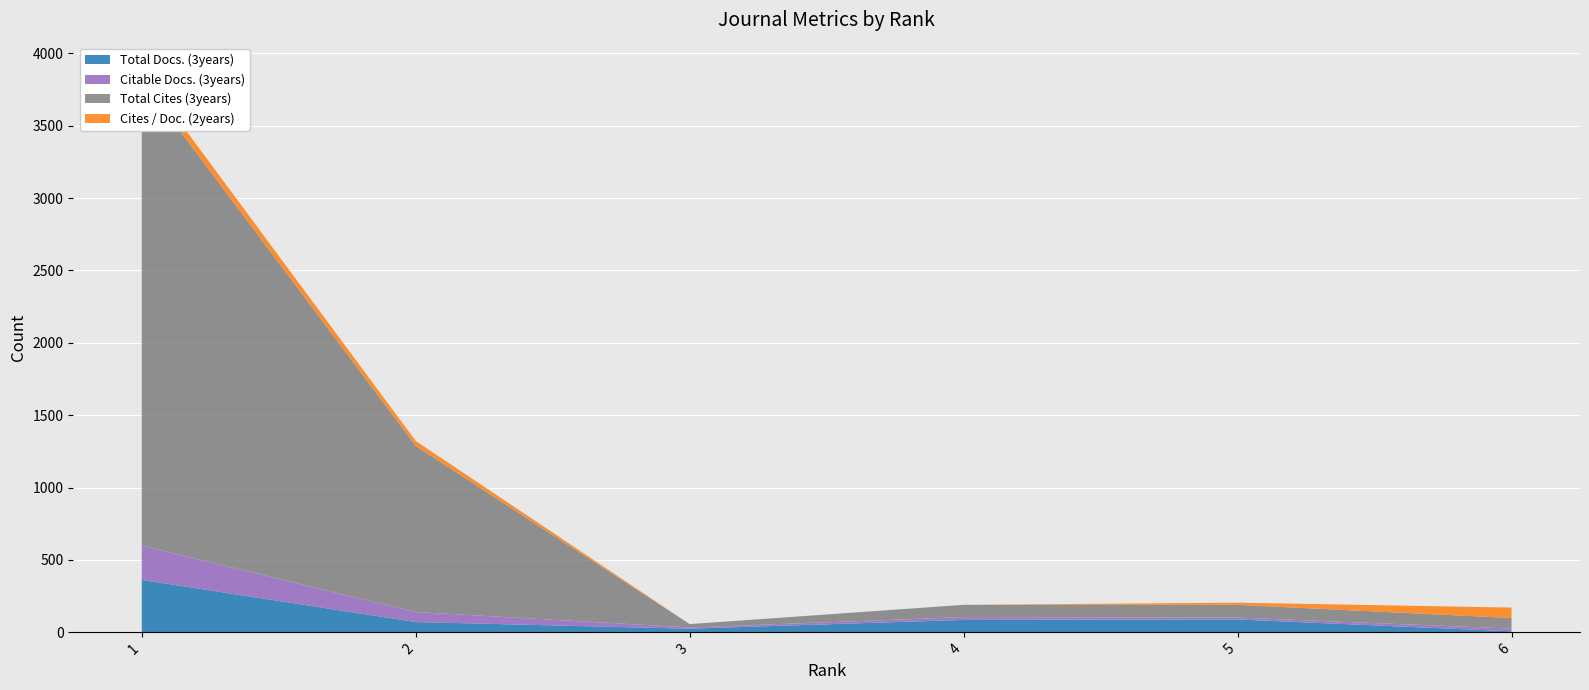

Reading left to right, list all the values displayed in this chart.

Total Docs. (3years): 362	71	25	86	89	7
Citable Docs. (3years): 237	69	9	19	13	19
Total Cites (3years): 3217	1148	23	85	88	73
Cites / Doc. (2years): 63	34	0	0	15	72